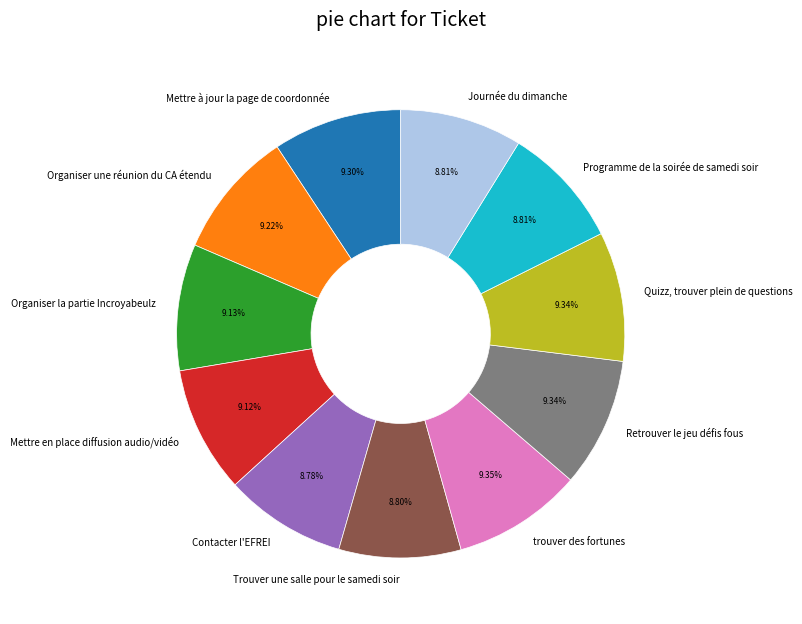

Do Organiser la partie Incroyabeulz and Organiser une réunion du CA étendu together represent more than half of the pie?

No